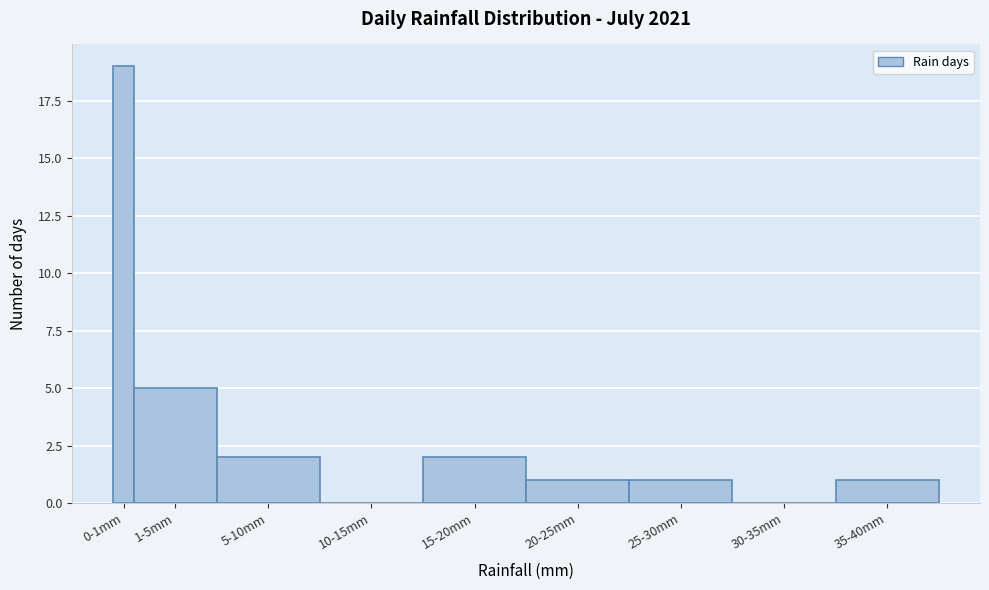

Reading left to right, transcribe all the data shown in this chart.

0-1mm=19	1-5mm=5	5-10mm=2	10-15mm=0	15-20mm=2	20-25mm=1	25-30mm=1	30-35mm=0	35-40mm=1